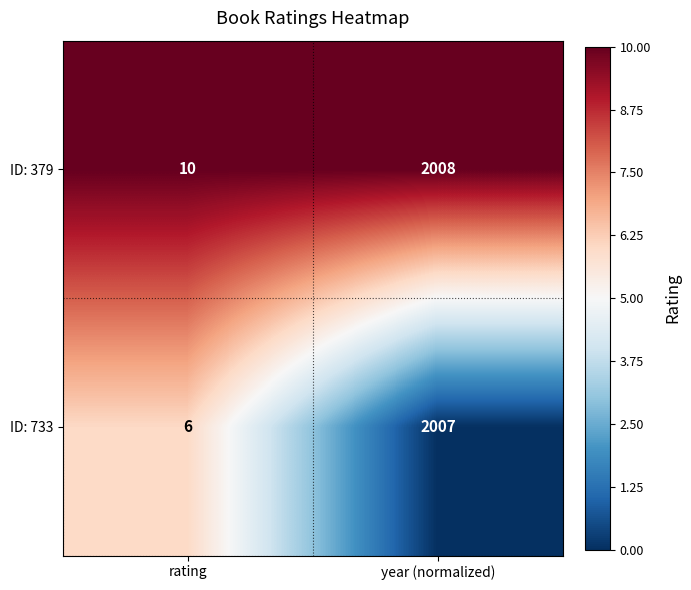

How many categories are shown in the chart?

2